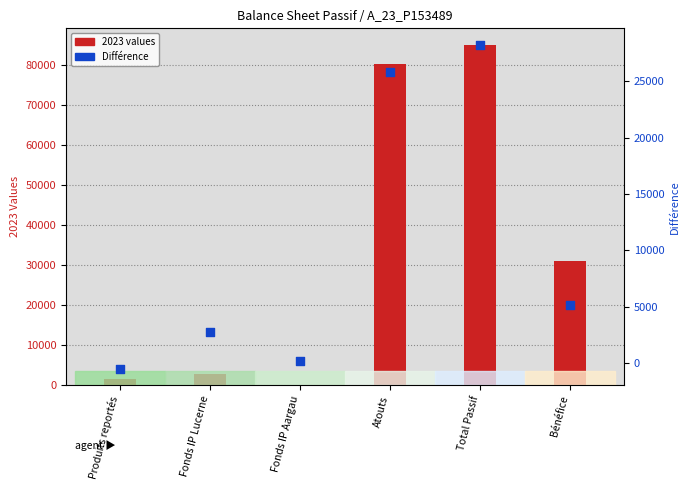

What is the ratio of the value at Total Passif to the value at Atouts?

1.1